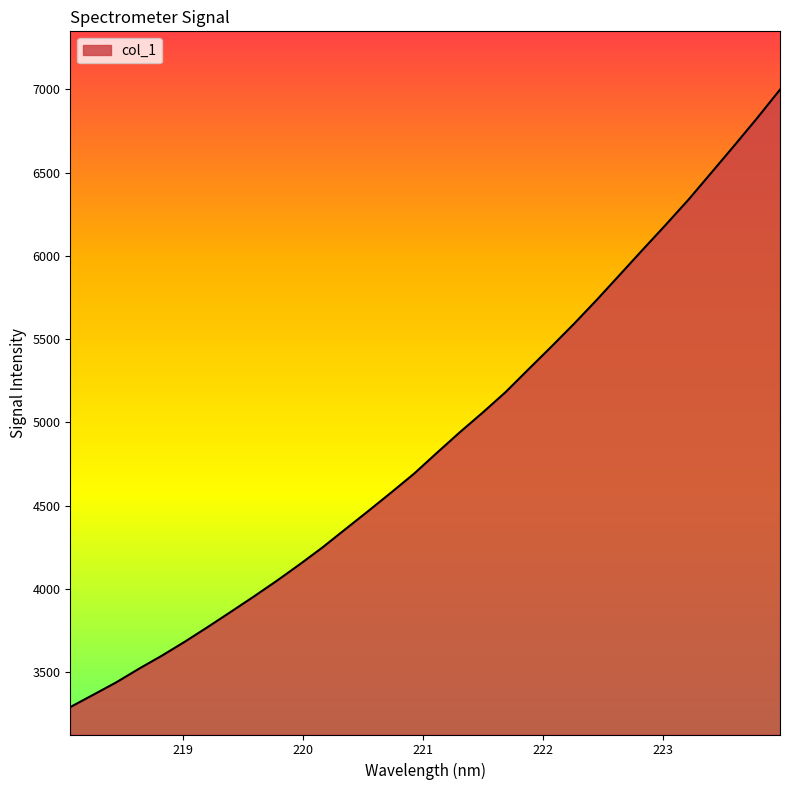

What is the greatest value displayed?

6997.5